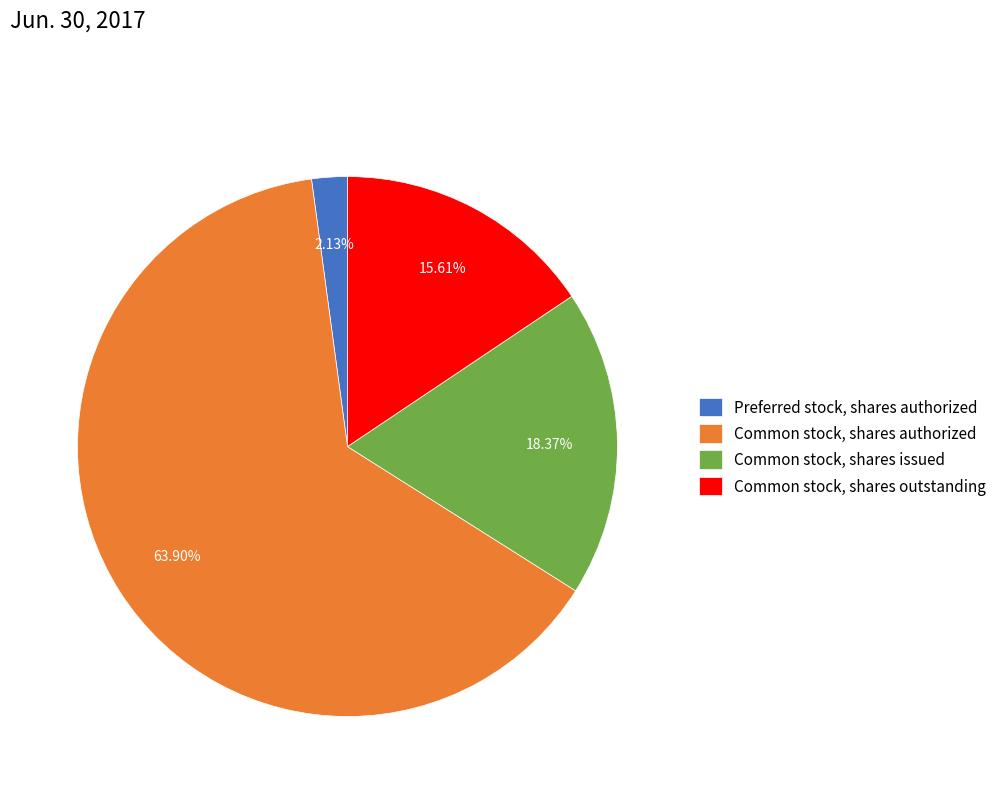

Which slice is the smallest?

Preferred stock, shares authorized